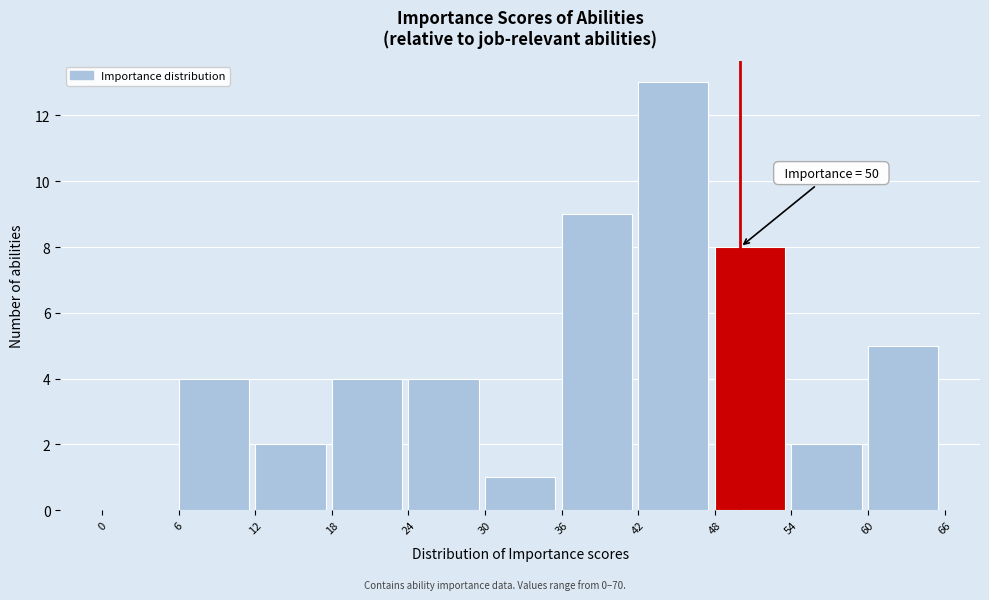

Which range on the x-axis has the tallest bar?

42 to 48